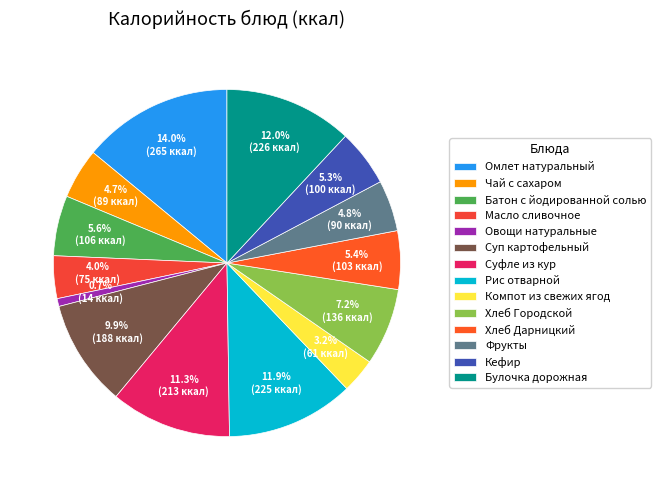

Is Суп картофельный the majority of the pie?

No